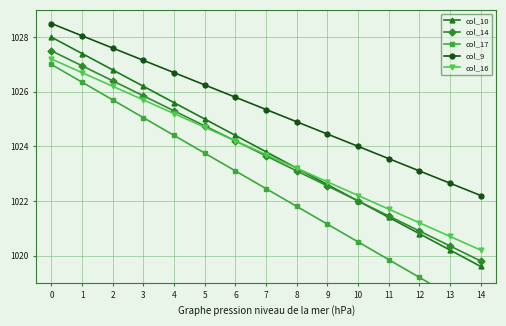

What are all the series names shown in the legend?

col_10, col_14, col_17, col_9, col_16